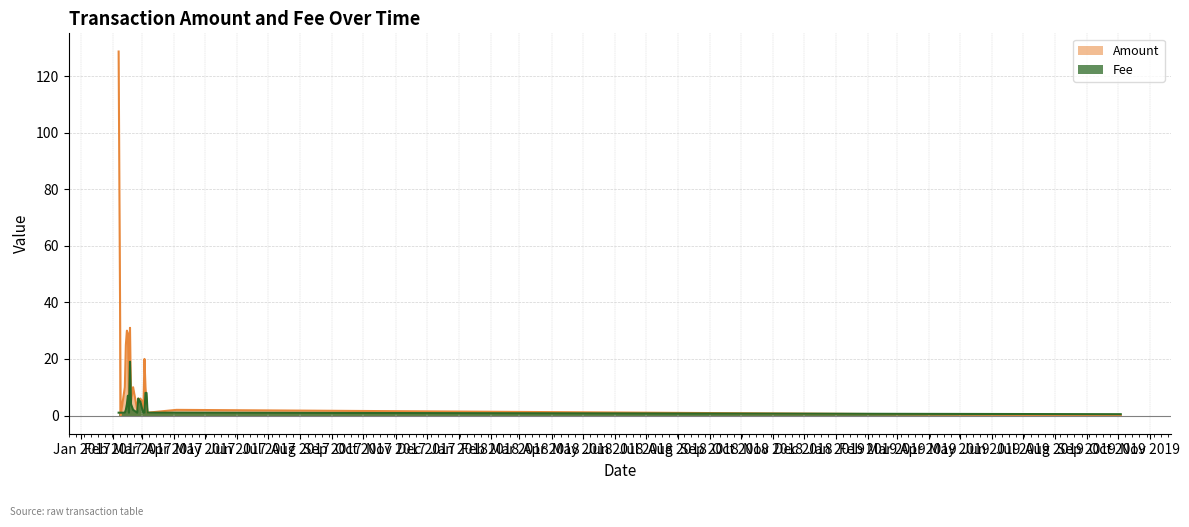

How many lines are shown in the chart?

2